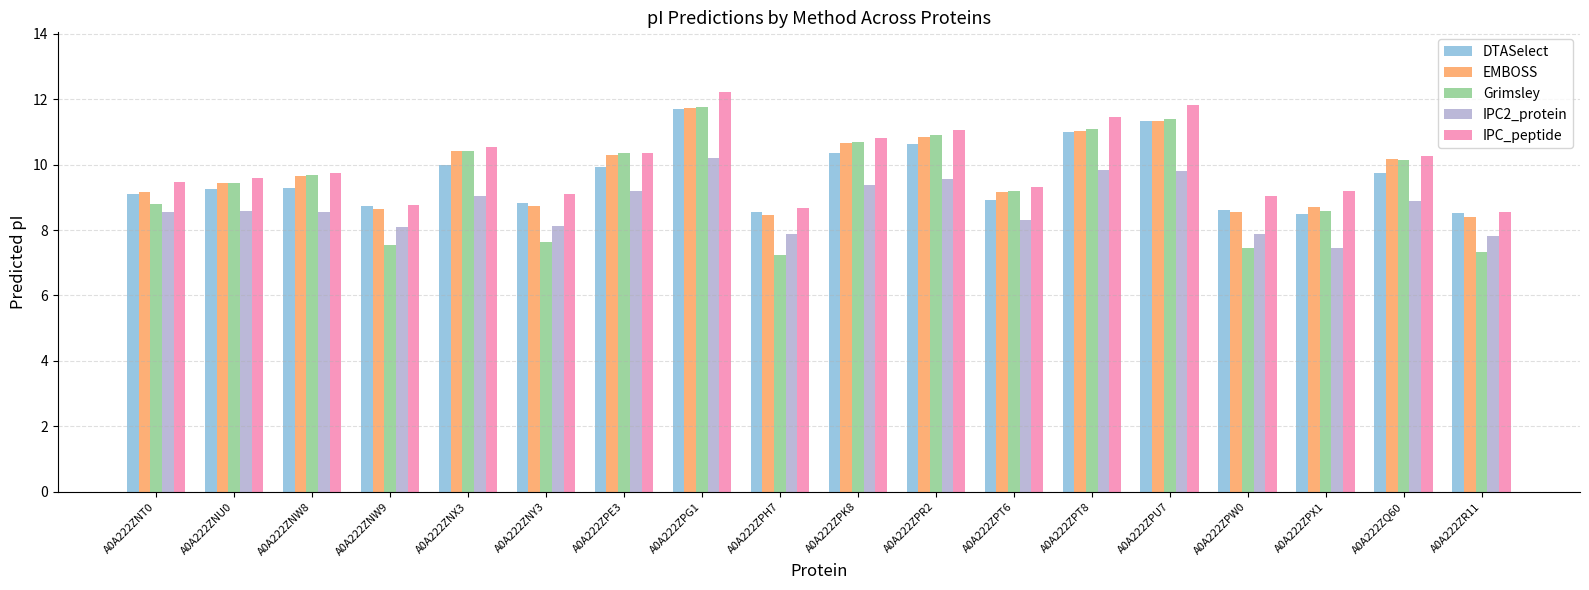

True or false: DTASelect has a value of 11.3 at A0A222ZPU7.

True